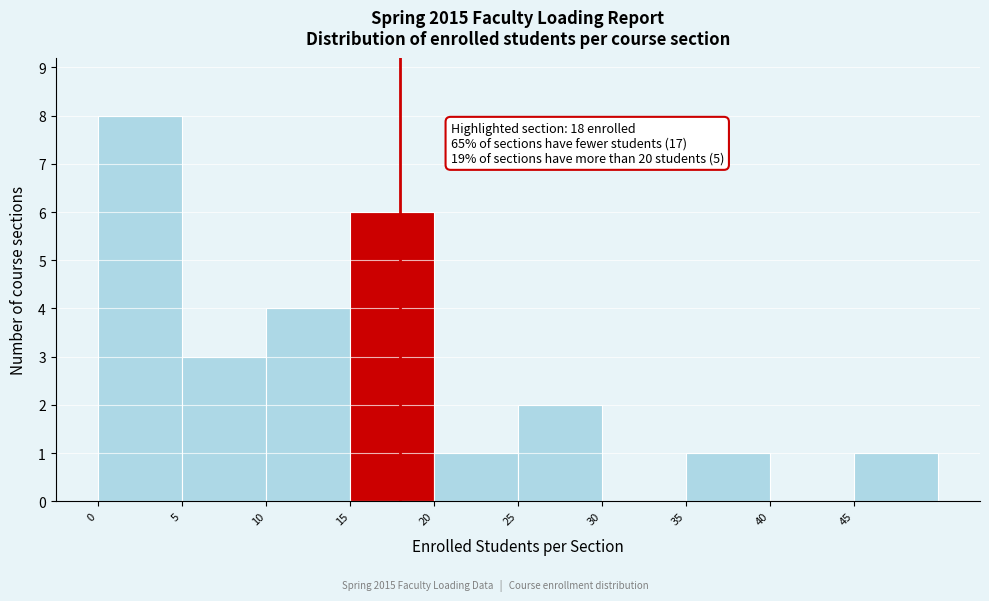

Over which range of the x-axis is the bar tallest?

0 to 5